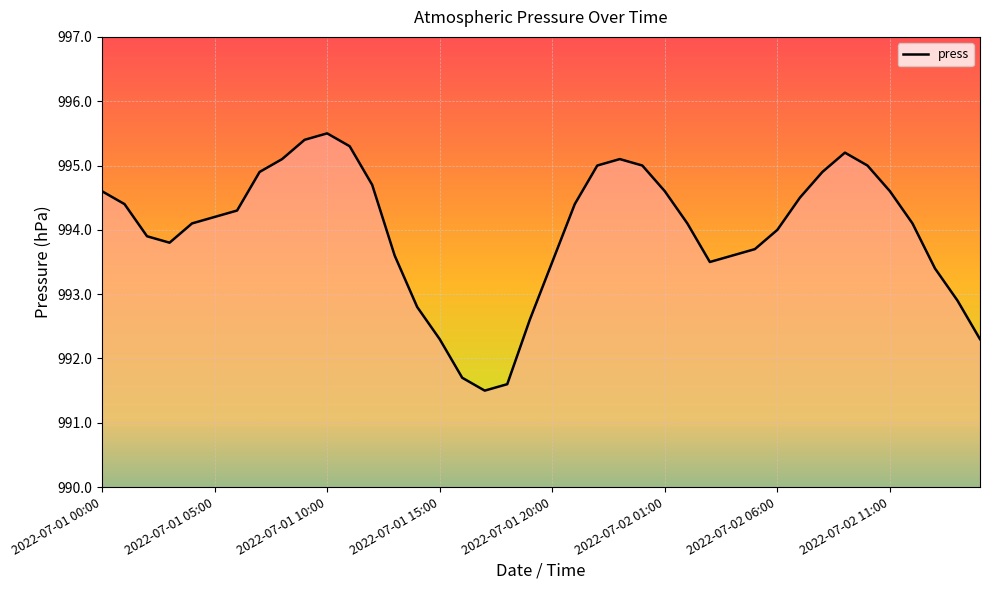

How many lines are shown in the chart?

1